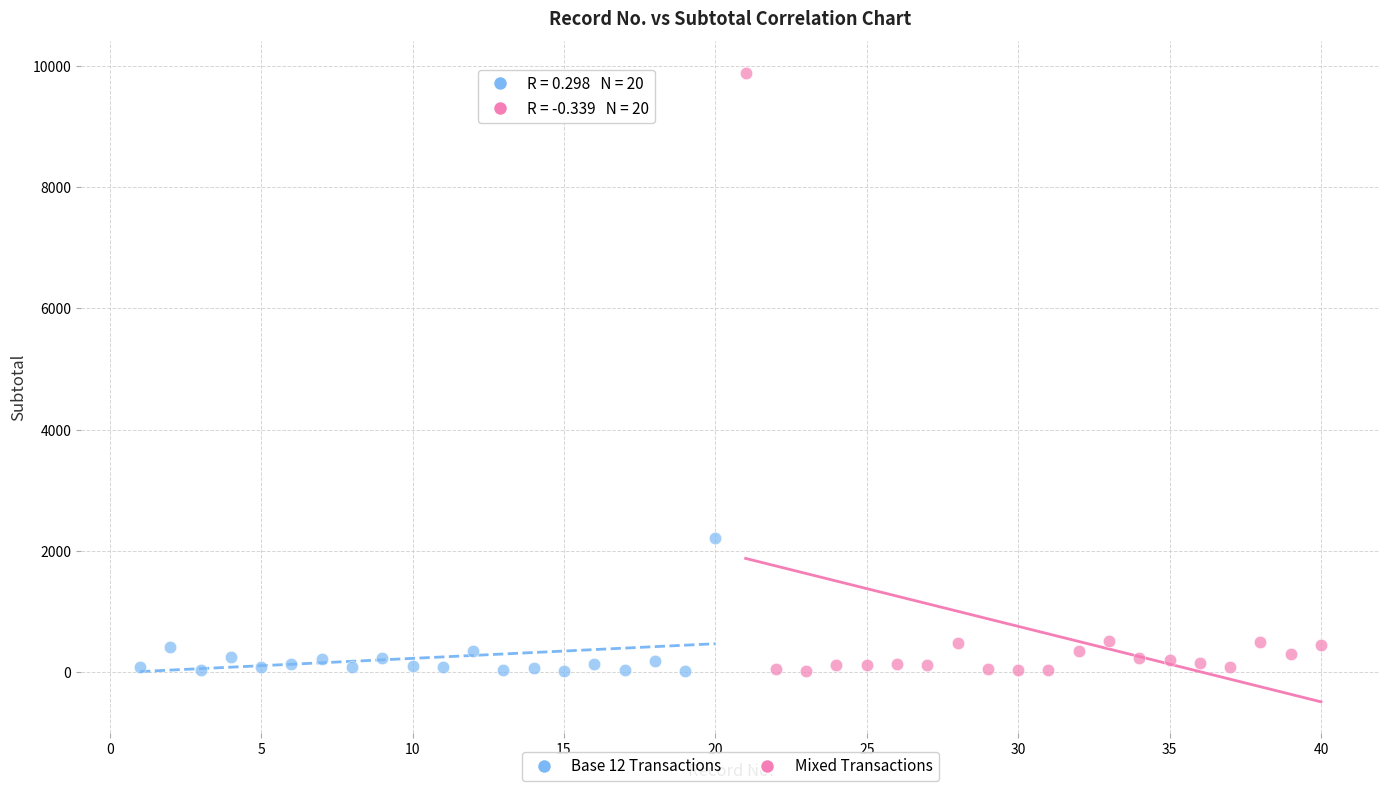

Which series reaches the maximum Y coordinate?

Mixed Transactions